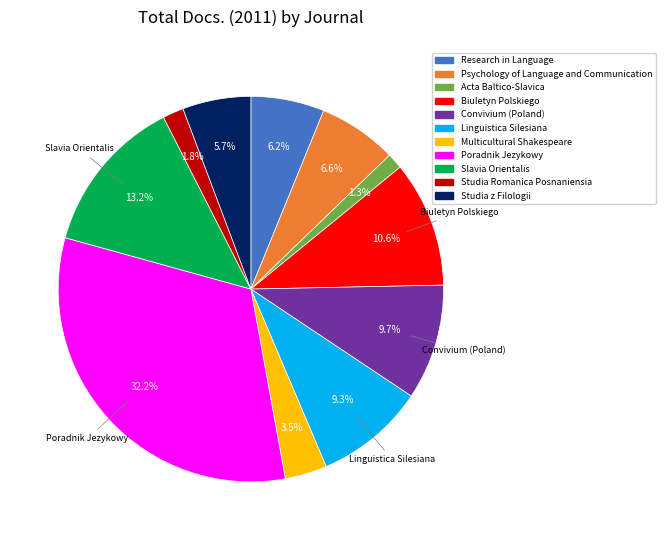

The Psychology of Language and Communication slice represents 1% of the pie. True or false?

False